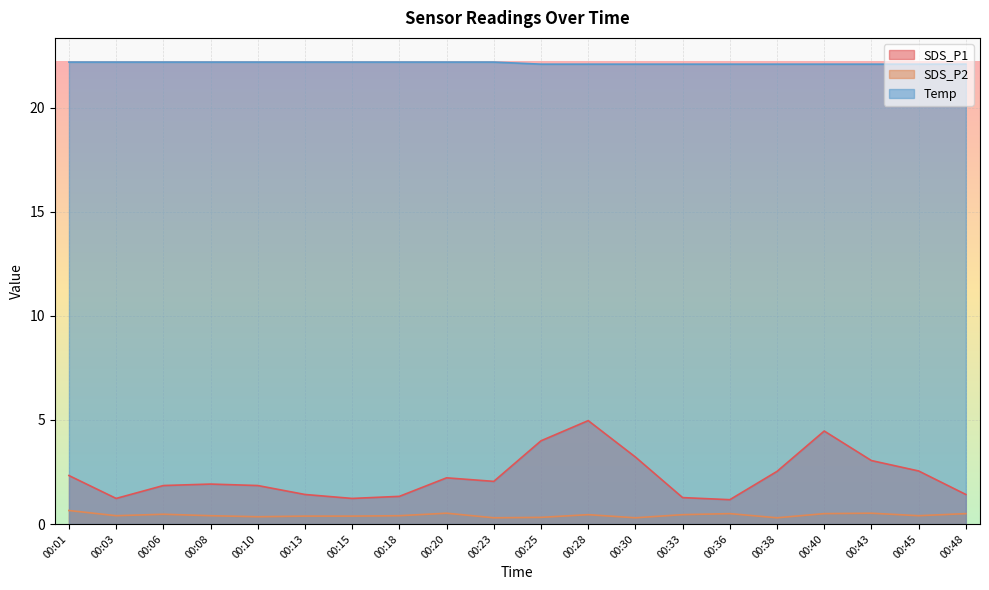

How many Temp values are between 22 and 23?

20